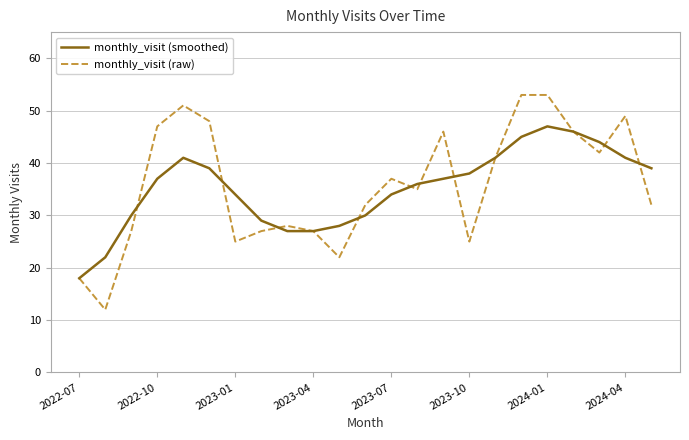

Rank the series by their maximum value, from highest to lowest.

monthly_visit (raw), monthly_visit (smoothed)